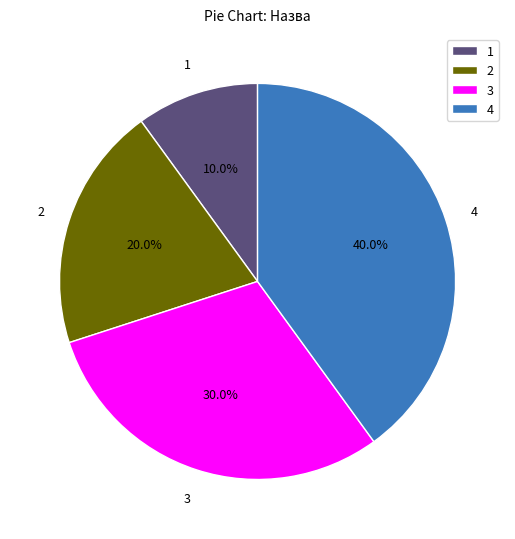

Approximately how many times larger is the value at 4 compared to 3?

1.3